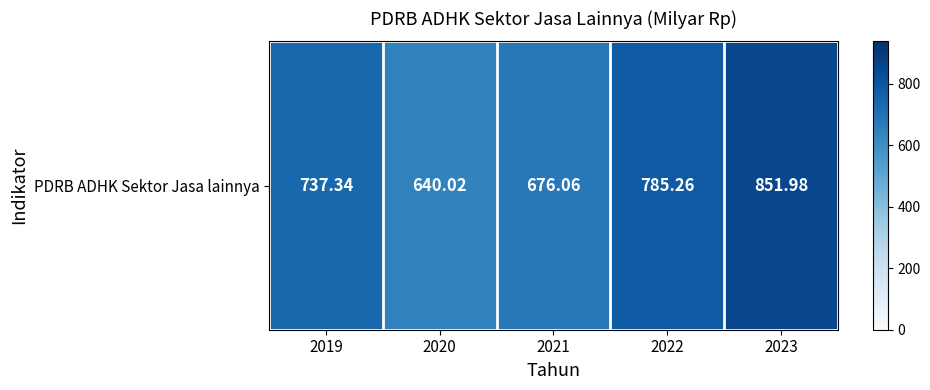

How many data points are above 737?

3